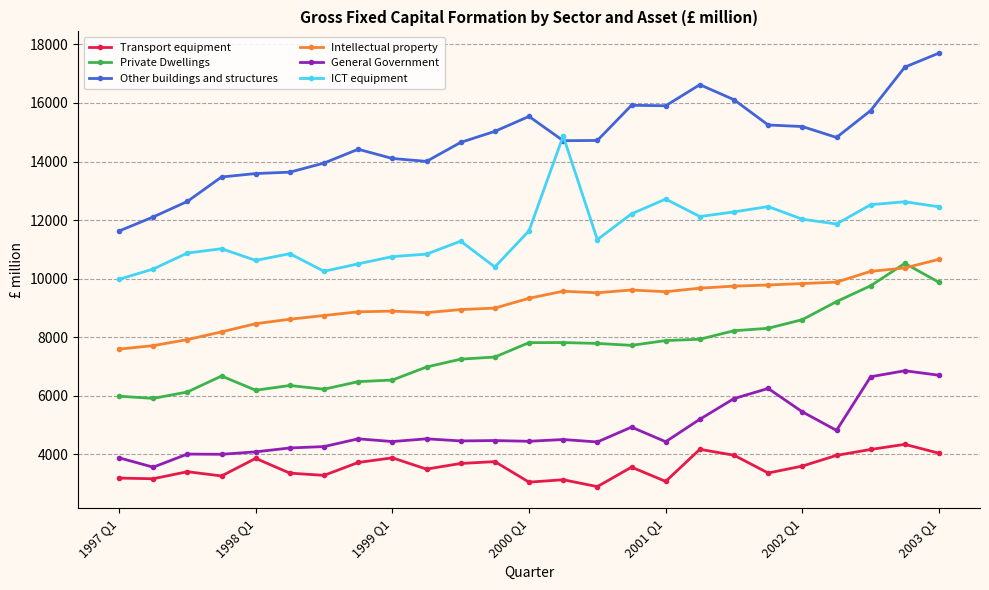

Which series has the largest range (max minus min)?

Other buildings and structures